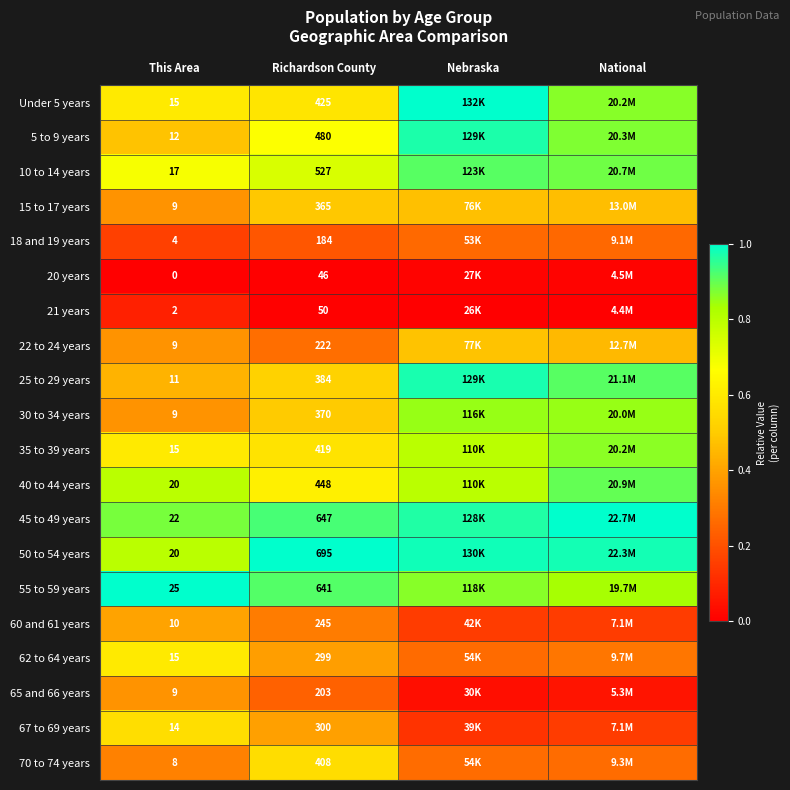

Which label corresponds to the largest value in the chart?

Nebraska